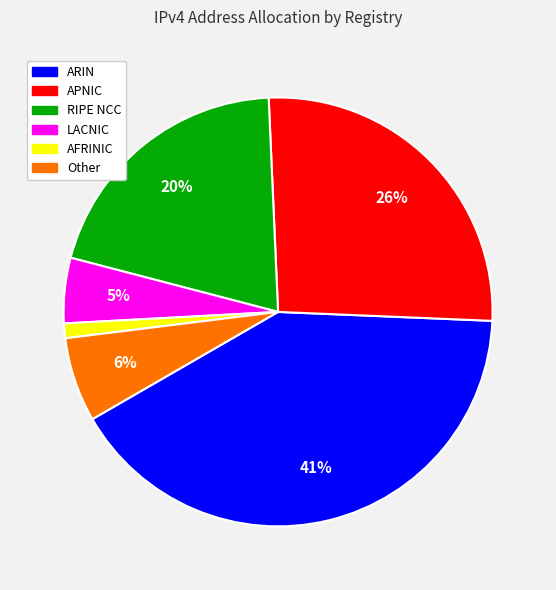

Between ARIN and APNIC, which is larger?

ARIN